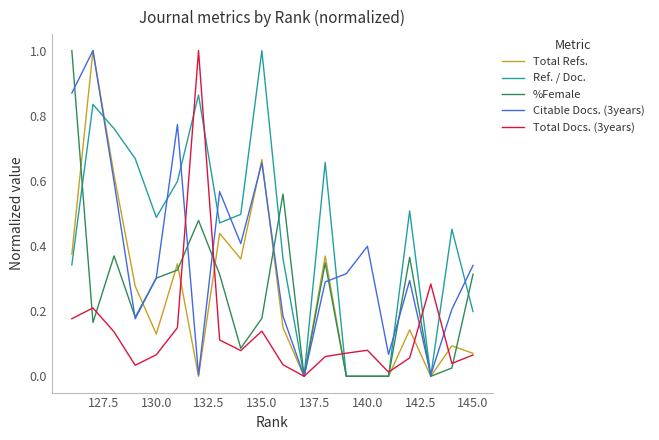

What are all the series names shown in the legend?

Total Refs., Ref. / Doc., %Female, Citable Docs. (3years), Total Docs. (3years)